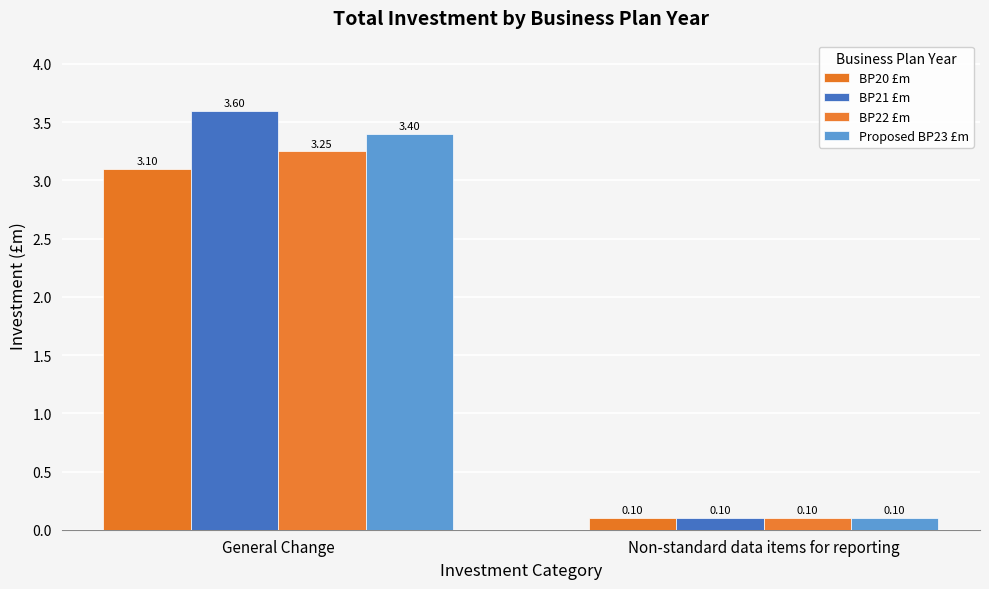

Is it true that BP22 £m equals 0.1 at Non-standard data items for reporting?

True